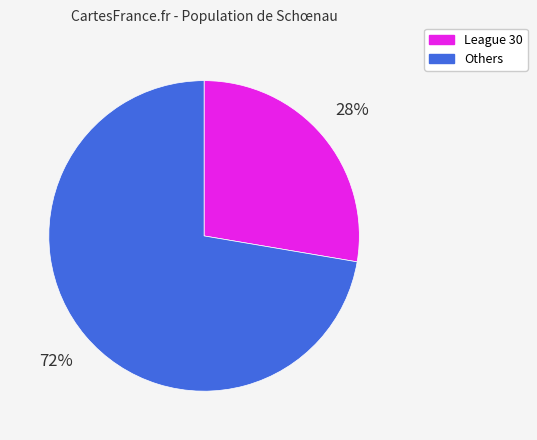

Does any single category account for the majority?

Yes